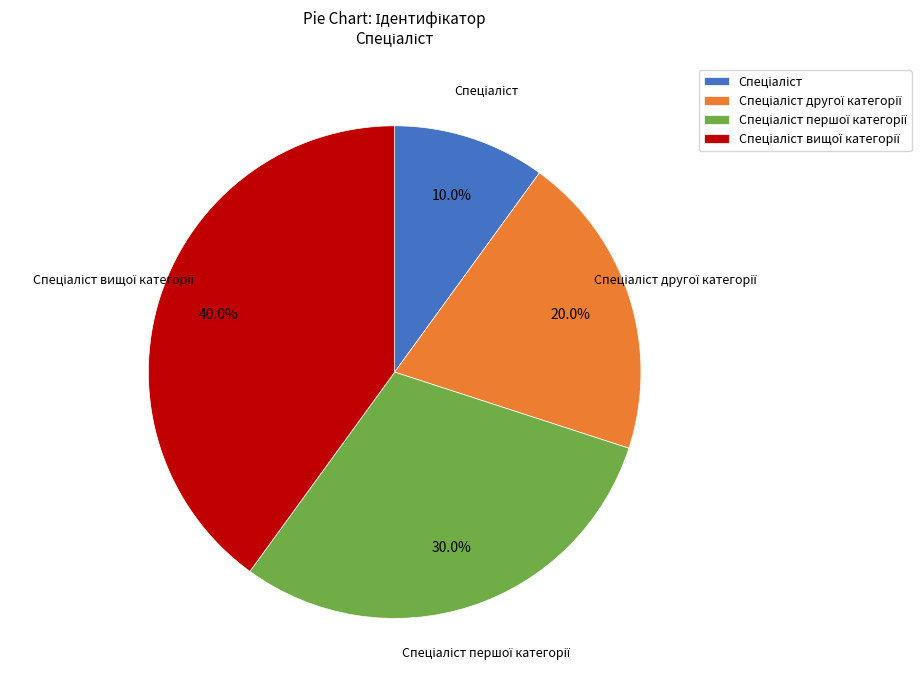

To the nearest percent, what is the difference between the largest and smallest slice percentages?

30%